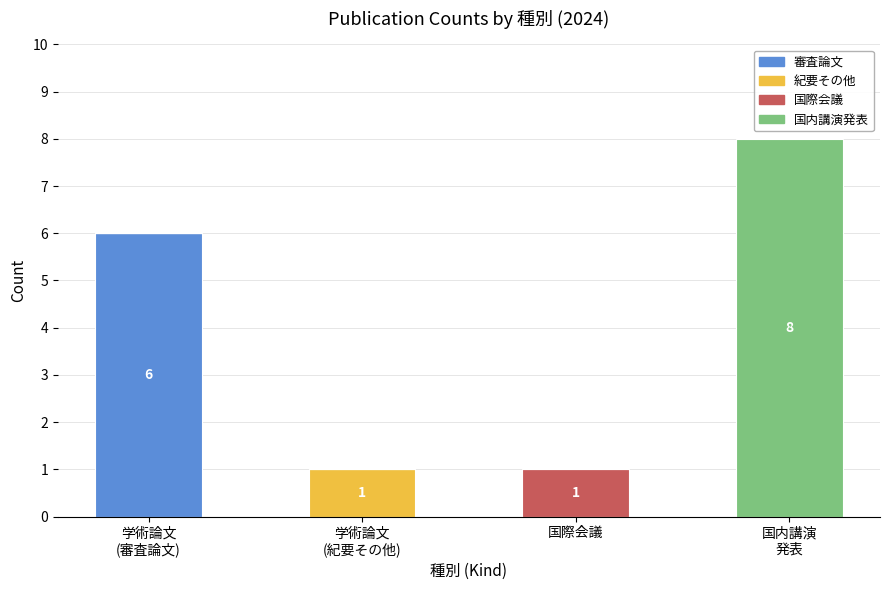

What is the maximum value for 審査論文?

6